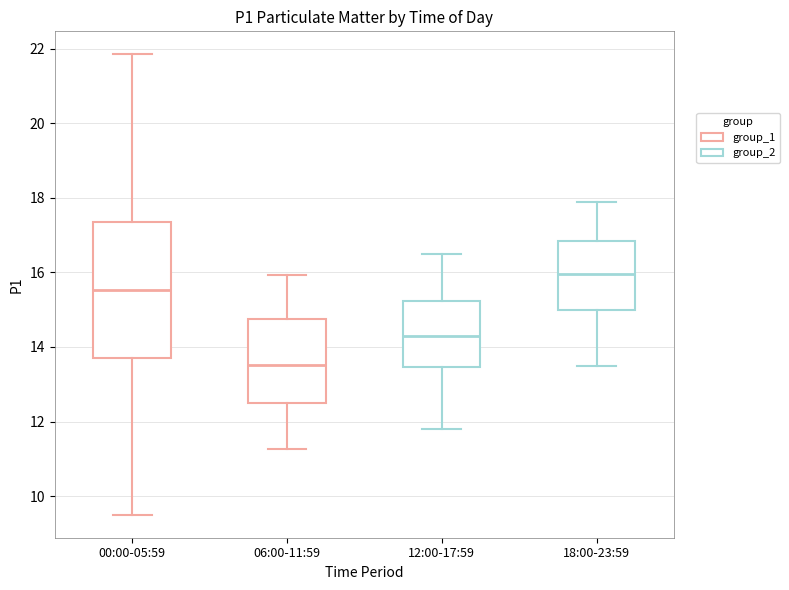

Reading left to right, transcribe this box plot: for each box, give where its median line is, the range the box spans, and where its two whiskers end, as read against the y-axis. The values are not printed on the chart, so give them approximately, as read against the axis.

00:00-05:59: median 15.6, box 13.8 to 17.4, whiskers 9.6 to 21.8
06:00-11:59: median 13.6, box 12.4 to 14.8, whiskers 11.2 to 16.0
12:00-17:59: median 14.4, box 13.4 to 15.2, whiskers 11.8 to 16.6
18:00-23:59: median 16.0, box 15.0 to 16.8, whiskers 13.6 to 18.0